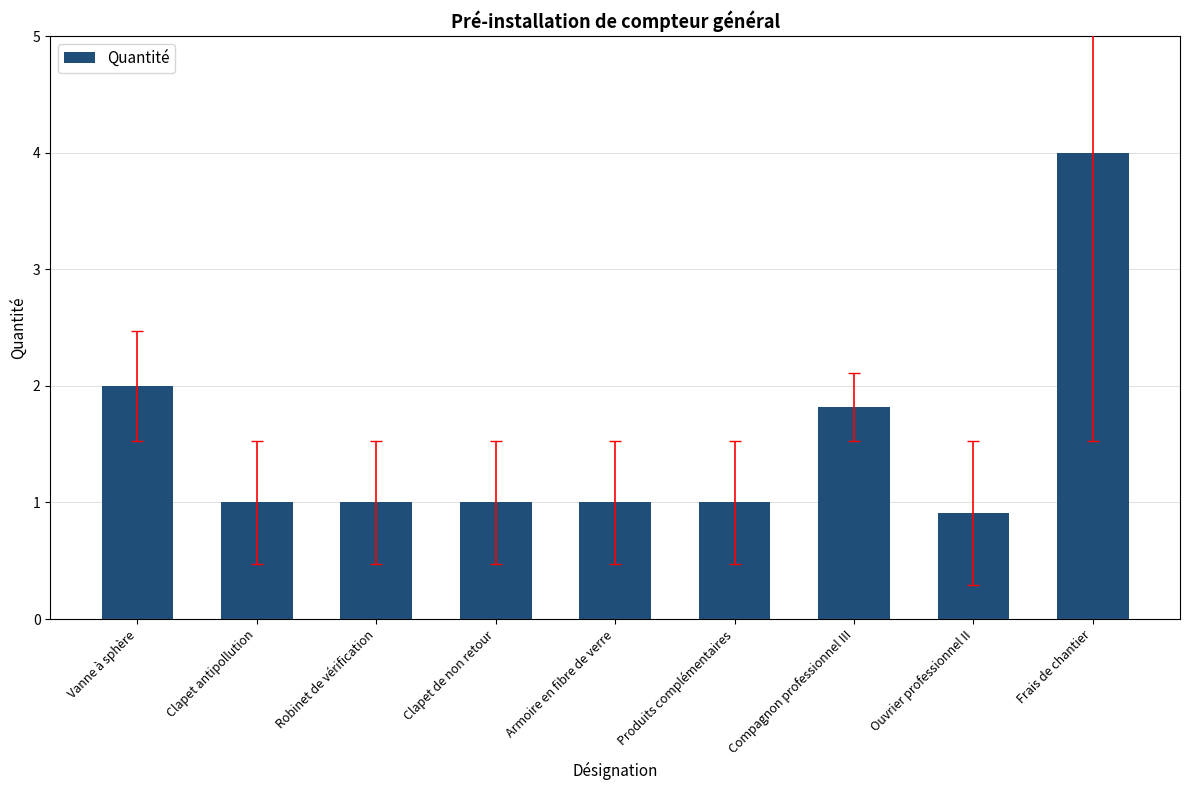

At which category does the chart reach its minimum across all series?

Ouvrier professionnel II